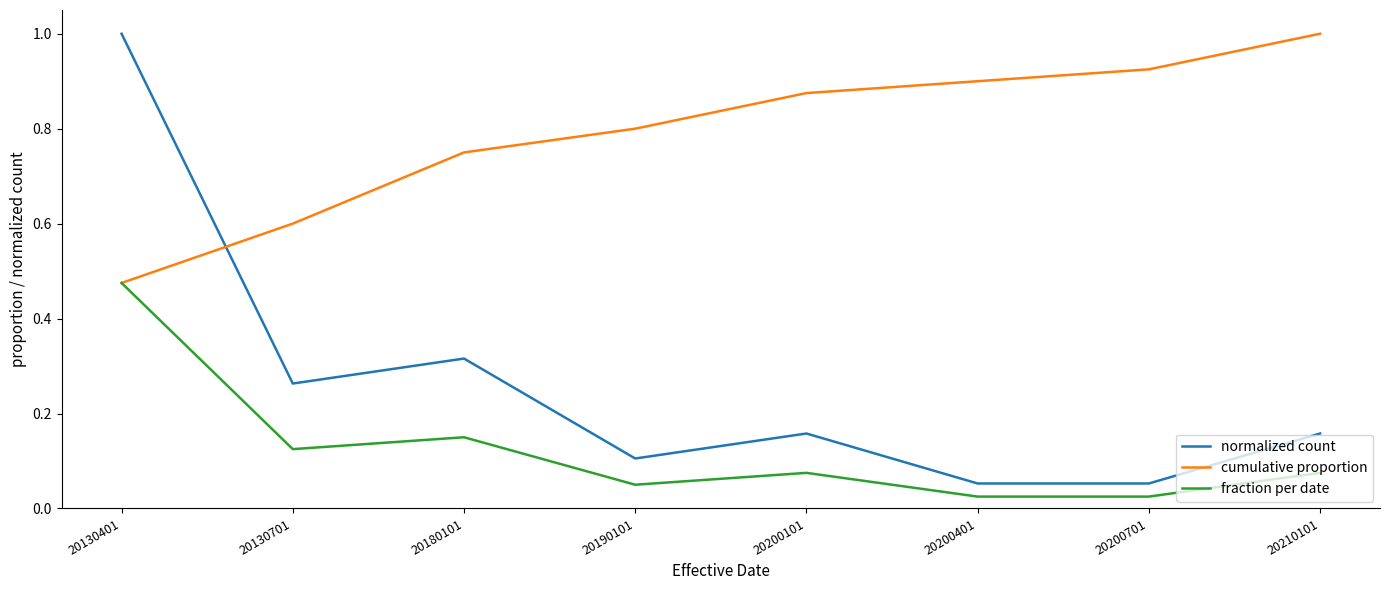

How many interior local peaks does the normalized count series have?

2